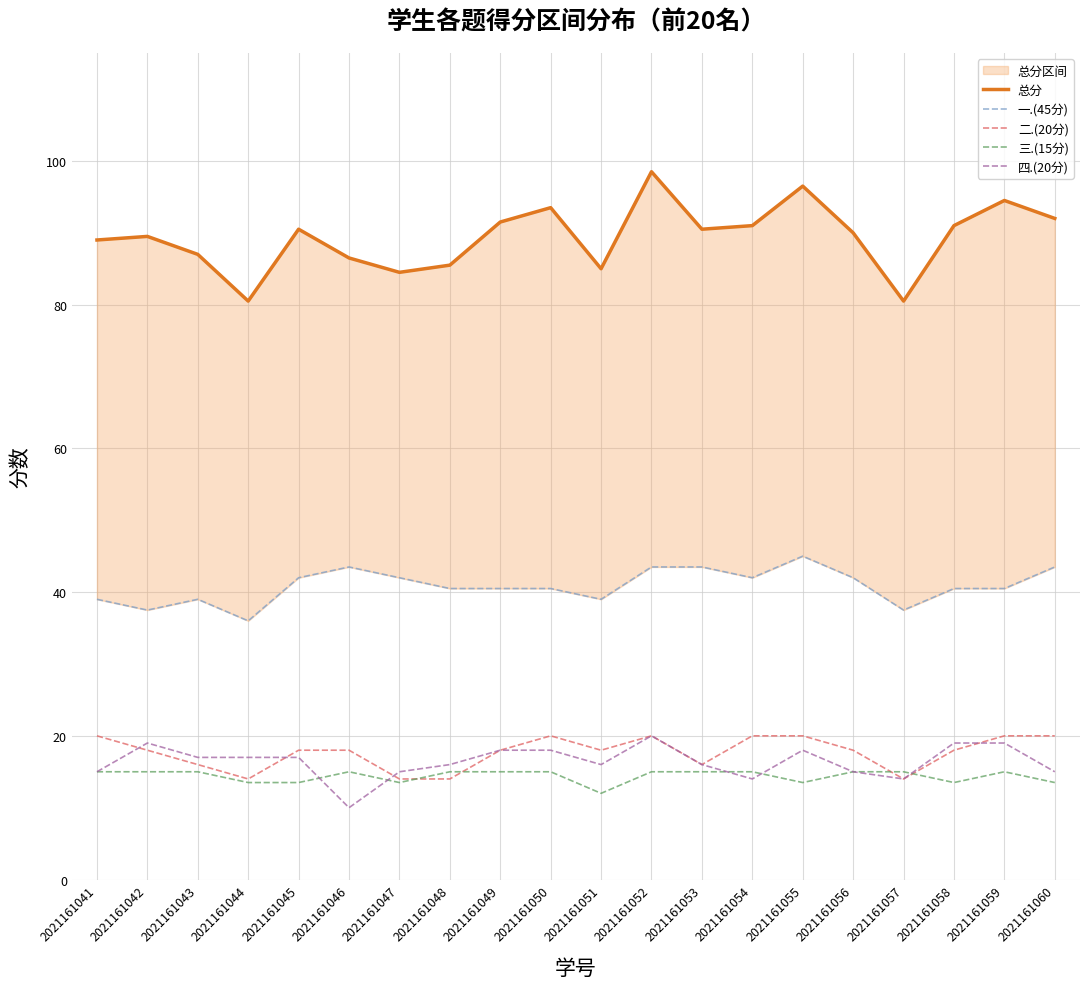

Is it true that 一.(45分) equals 43.5 at 2021161046?

True